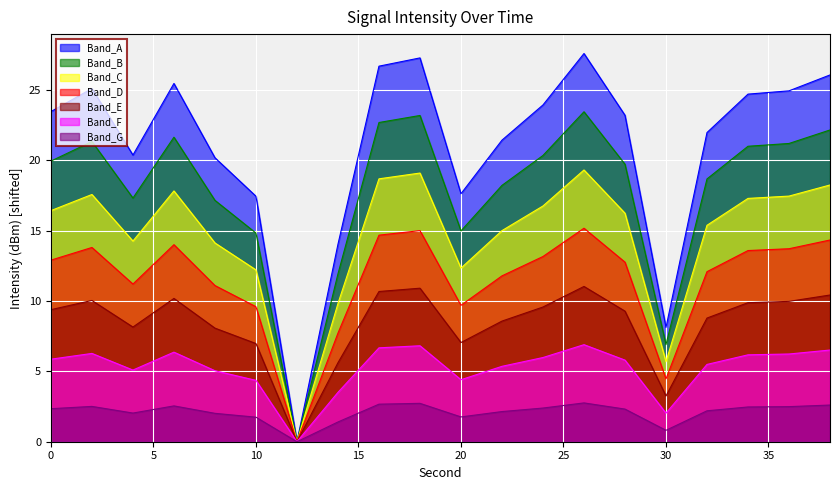

Is it true that the value at 38 is 45.7?

False